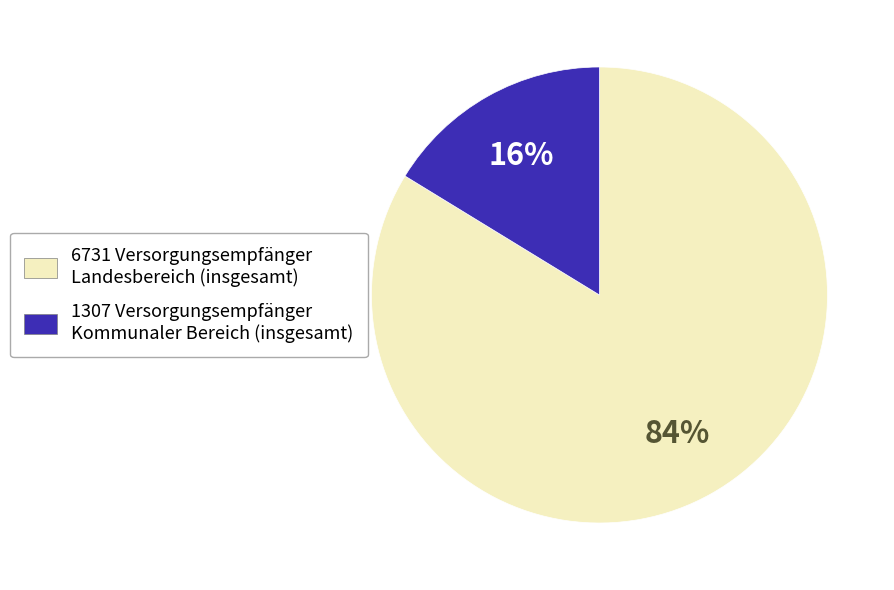

What is the largest slice in the pie chart?

6731 Versorgungsempfänger Landesbereich (insgesamt)